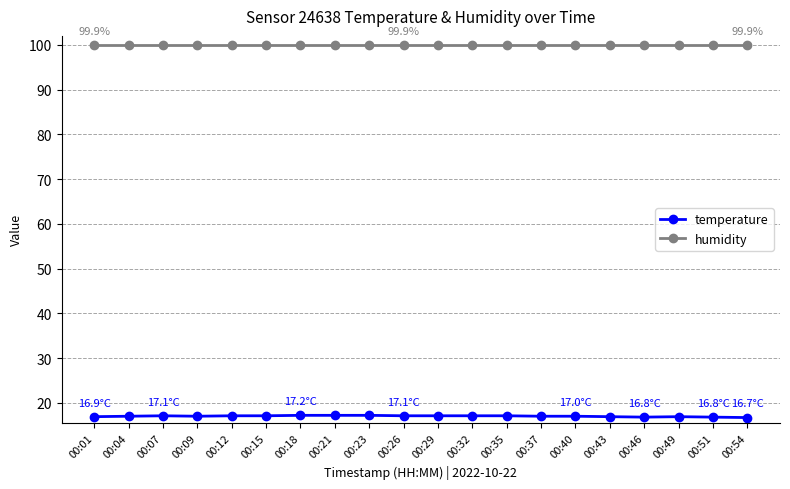

Does the chart have visible grid lines?

Yes